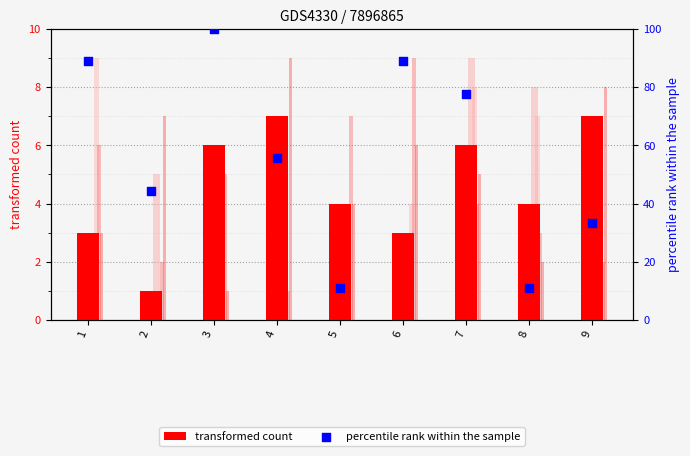

Which series reaches the minimum Y coordinate?

transformed count